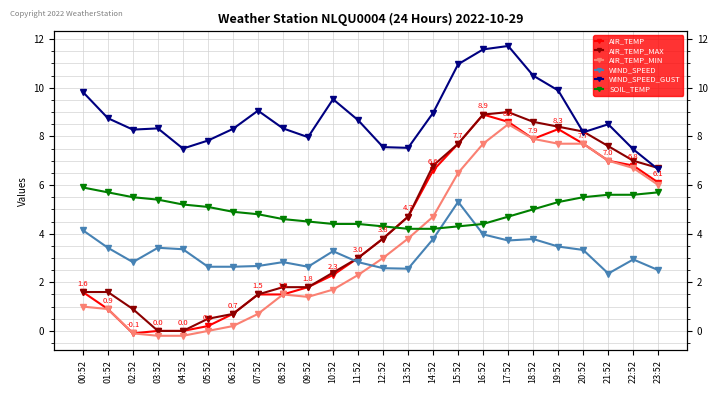

True or false: WIND_SPEED and AIR_TEMP_MAX intersect in this chart.

True